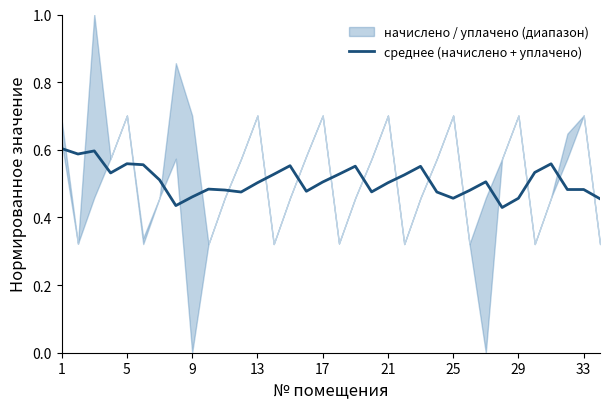

How many points are lower than both their immediate neighbors (excluding endpoints)?

8